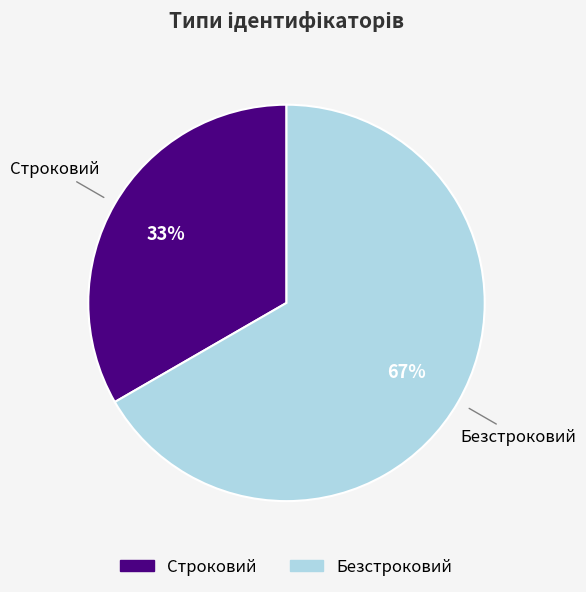

How many segments does this pie chart have?

2